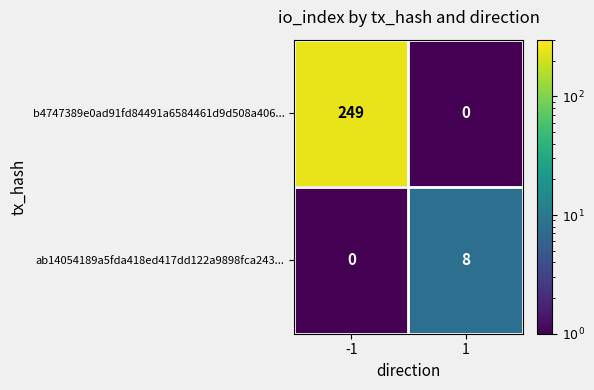

What is the average value of the ab14054189a5fda418ed417dd122a9898fca243... series?

4